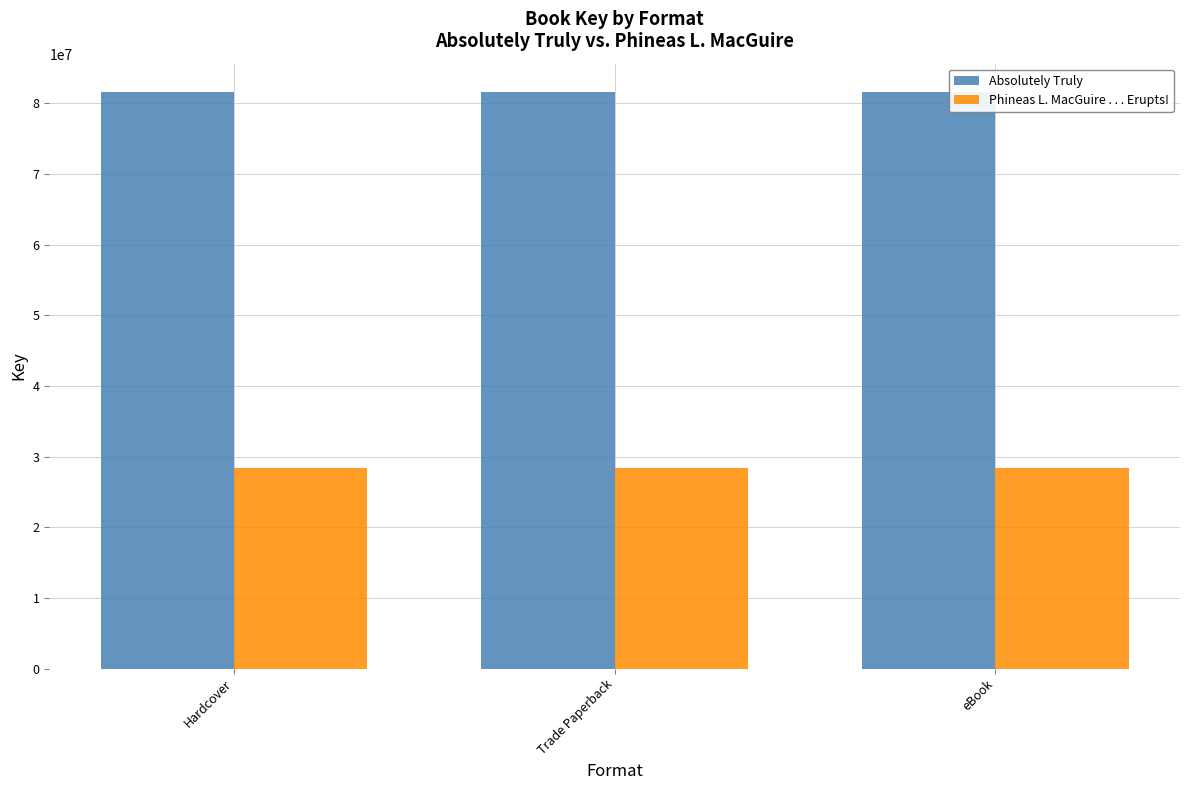

What is the spread (max minus min) of values at eBook?

53122740